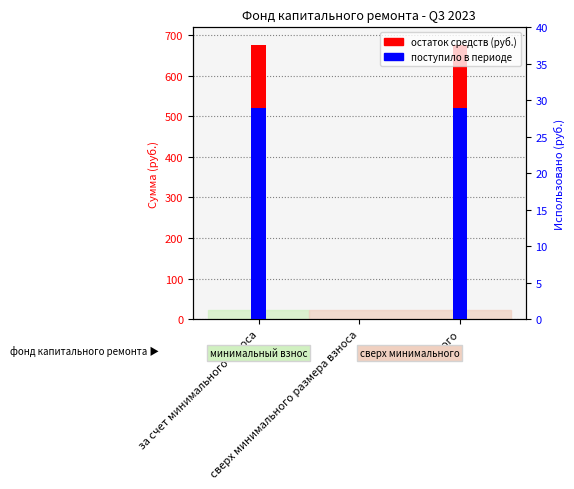

What position from the right is за счет минимального взноса?

3